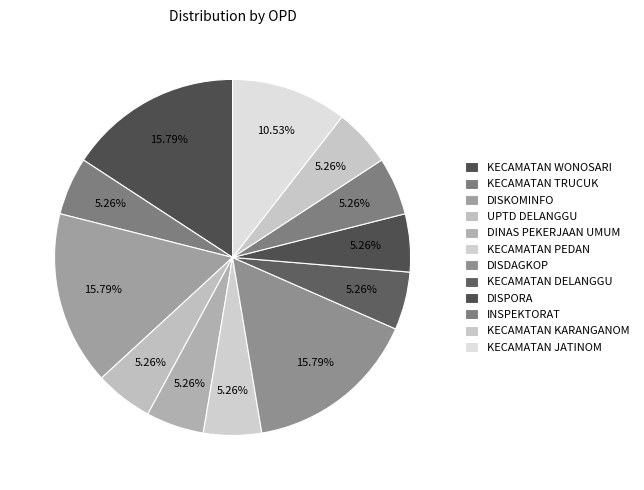

Count the number of slices in the pie.

12